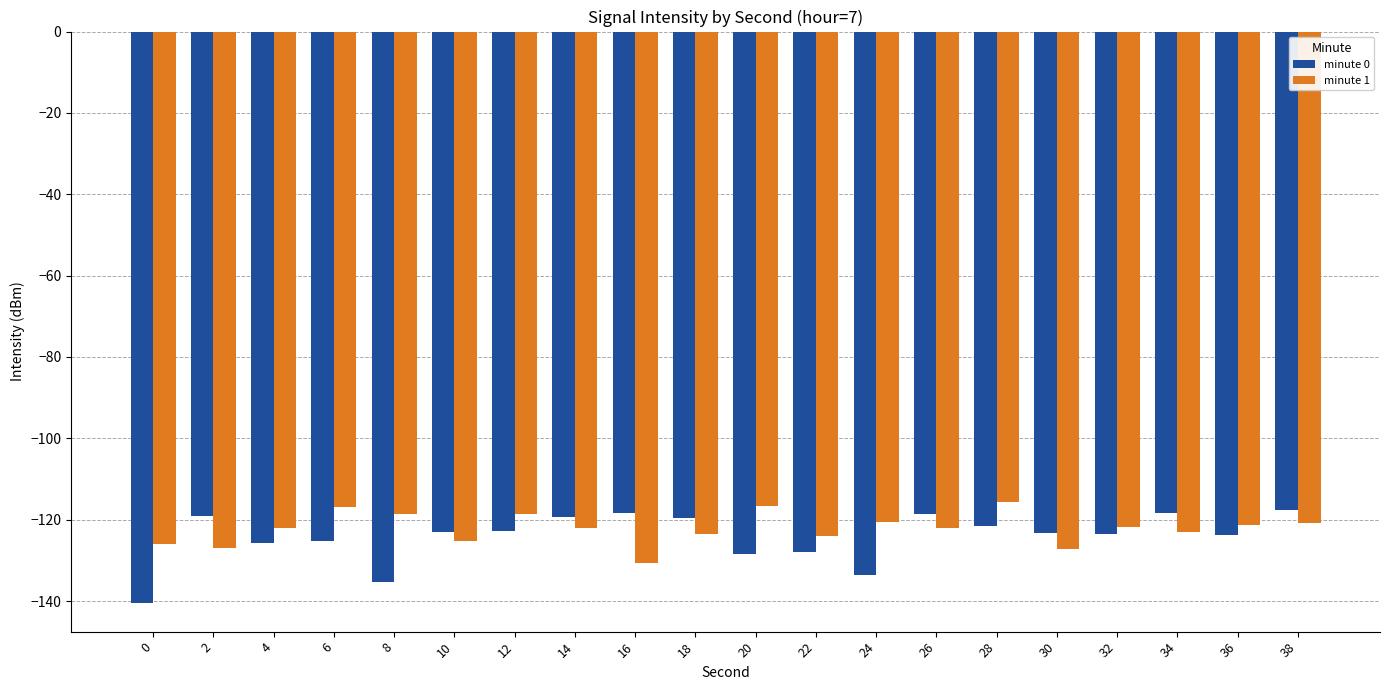

Which series changed the most between 8 and 12?

minute 0